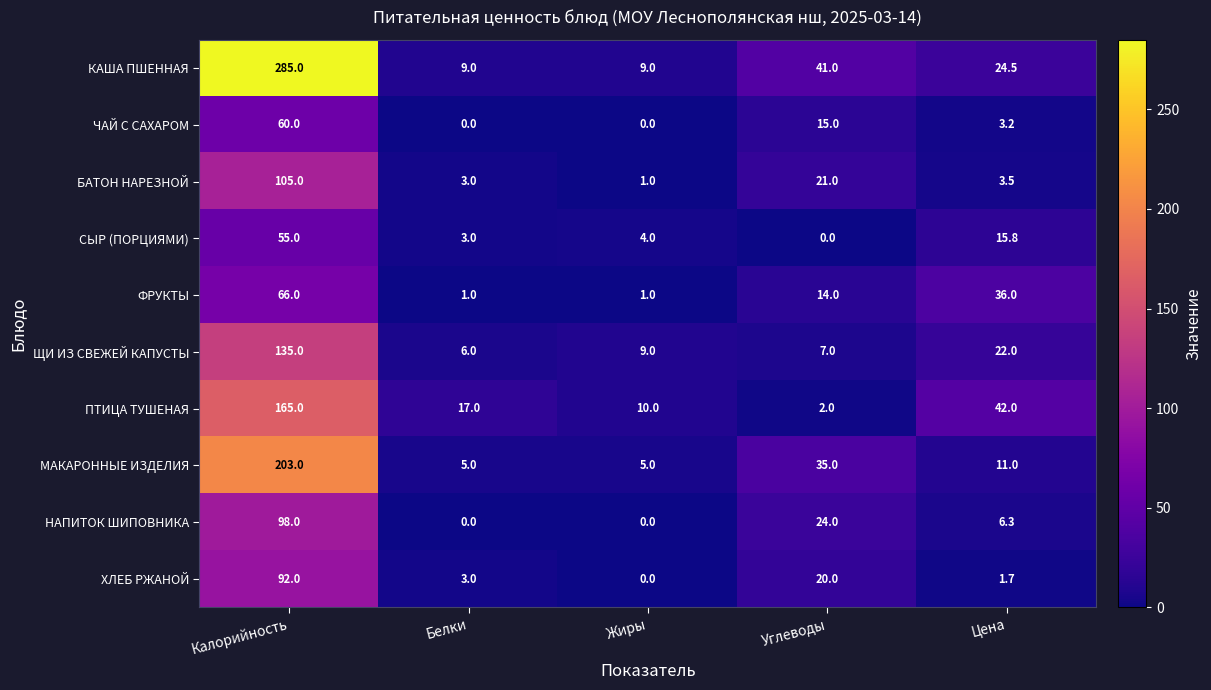

What is the sum of the ХЛЕБ РЖАНОЙ values at Углеводы and Цена?

21.7